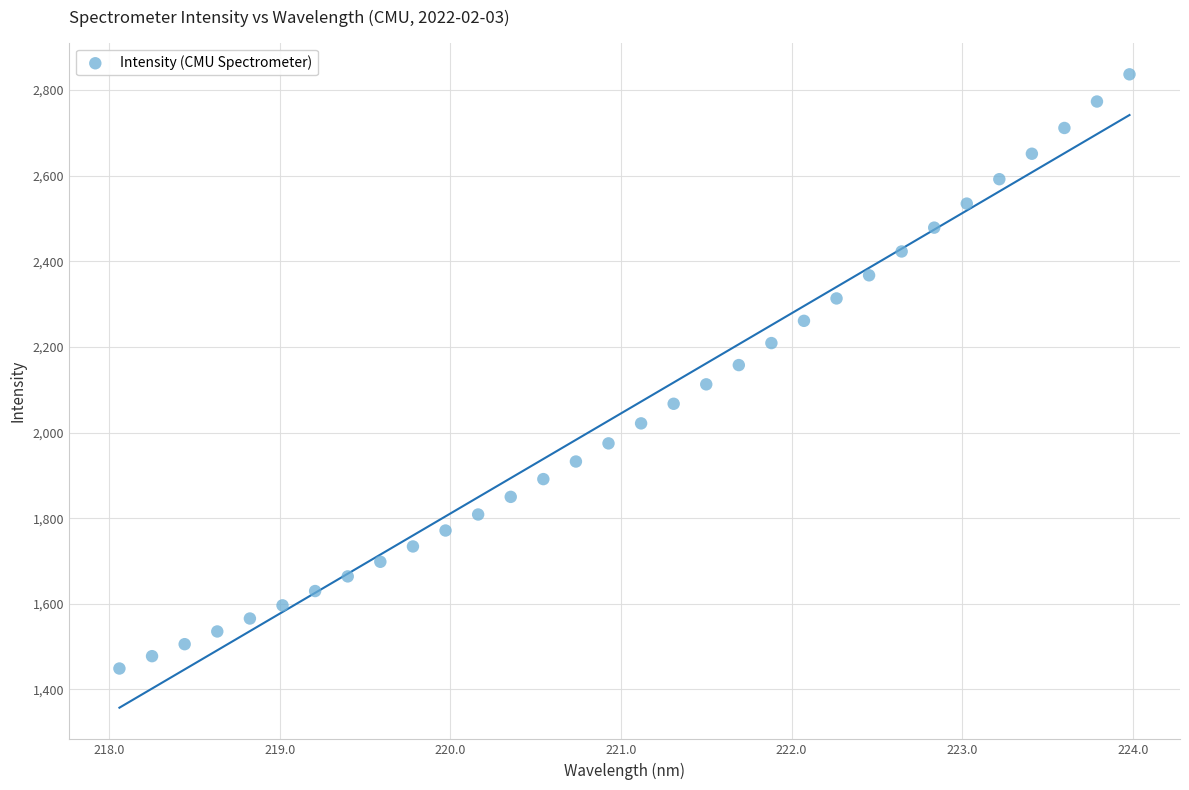

What is the range of X values (max minus min)?

5.9